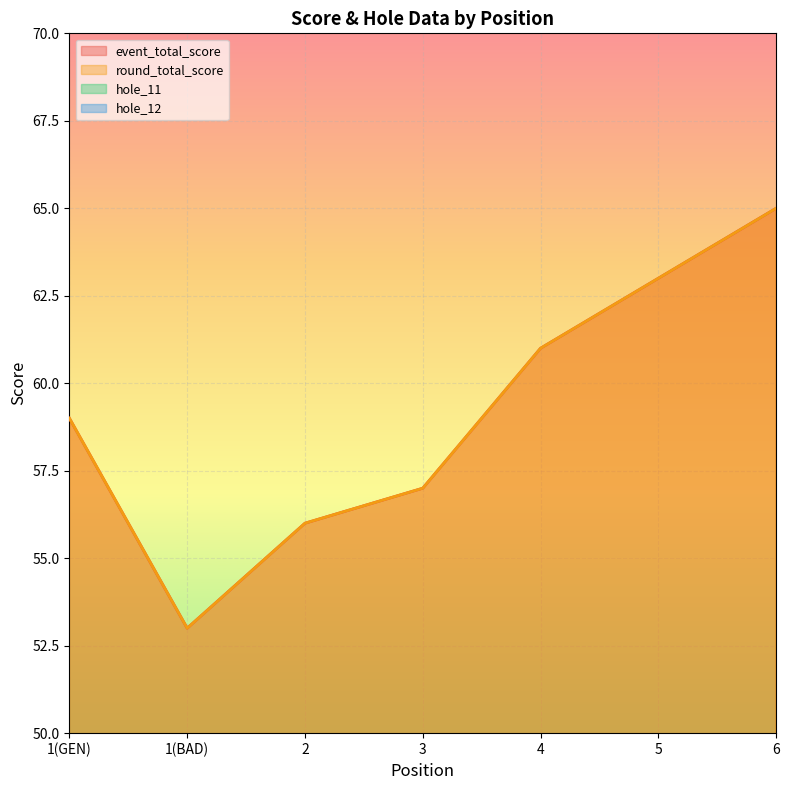

Is it true that hole_11 equals 2 at 1(BAD)?

False